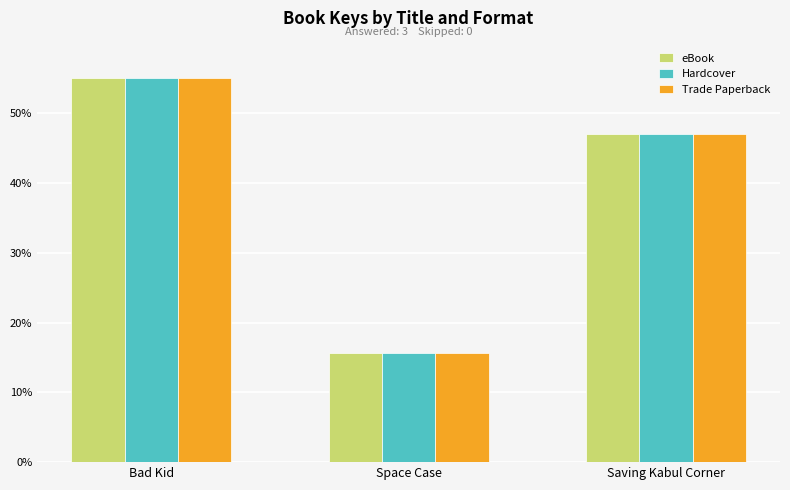

What position from the right is Saving Kabul Corner?

1